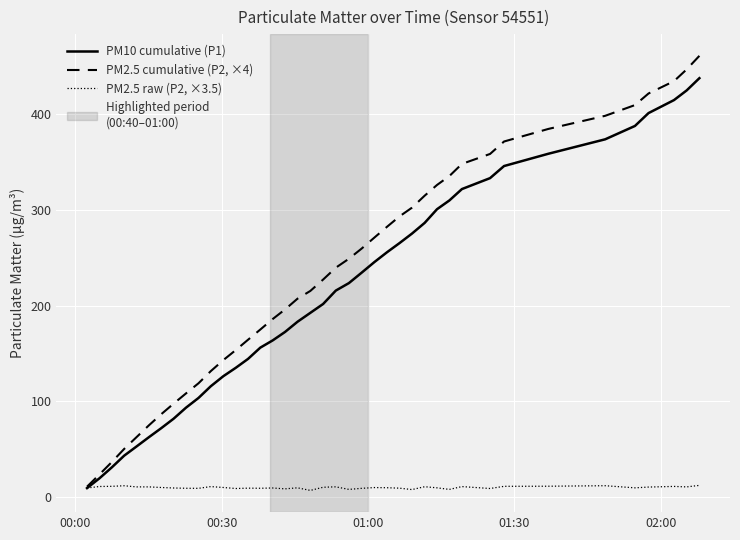

How many distinct data groups are displayed?

3